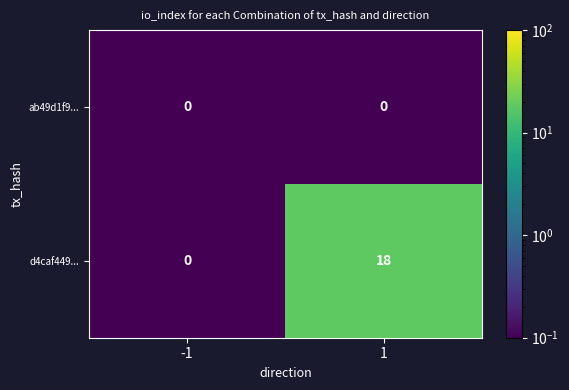

What is the approximate value of d4caf449... at 1, to the nearest 10?

20